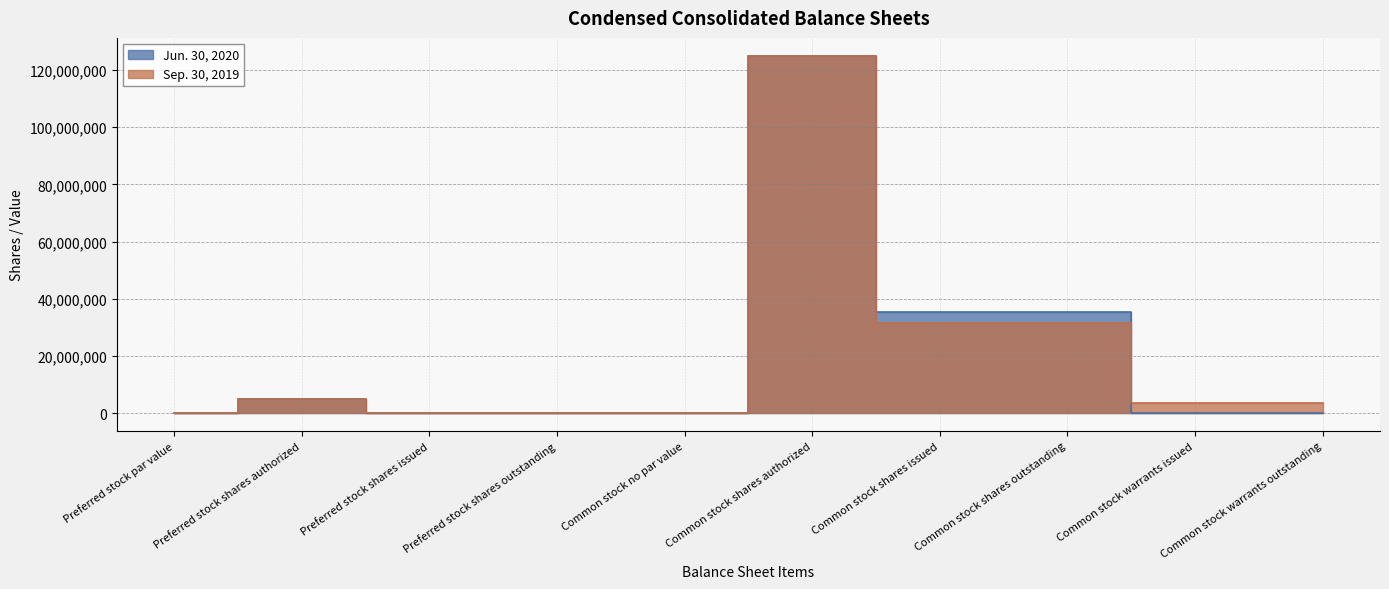

True or false: Jun. 30, 2020 and Sep. 30, 2019 intersect in this chart.

True